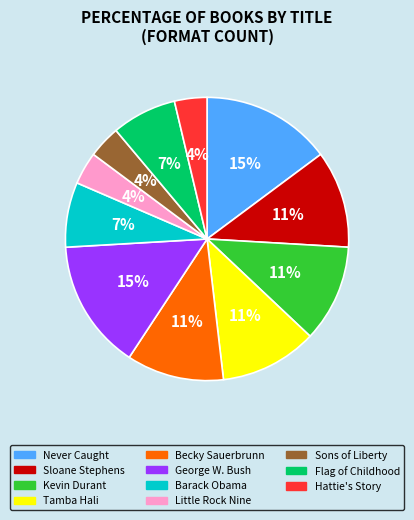

What percentage is the Becky Sauerbrunn slice, to the nearest percent?

11%